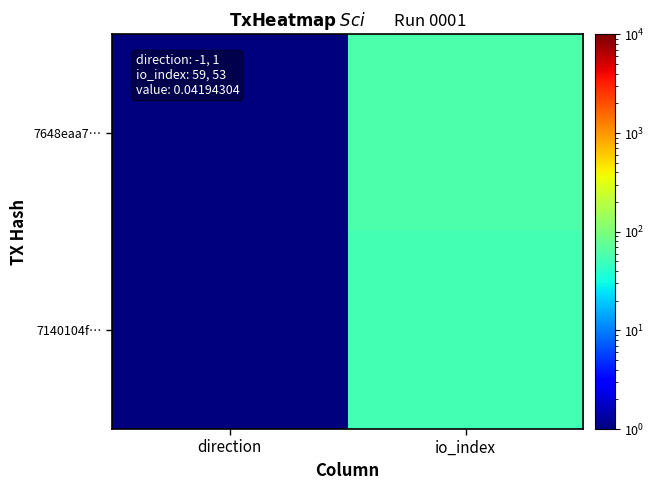

What is the total value across all series at io_index?

112